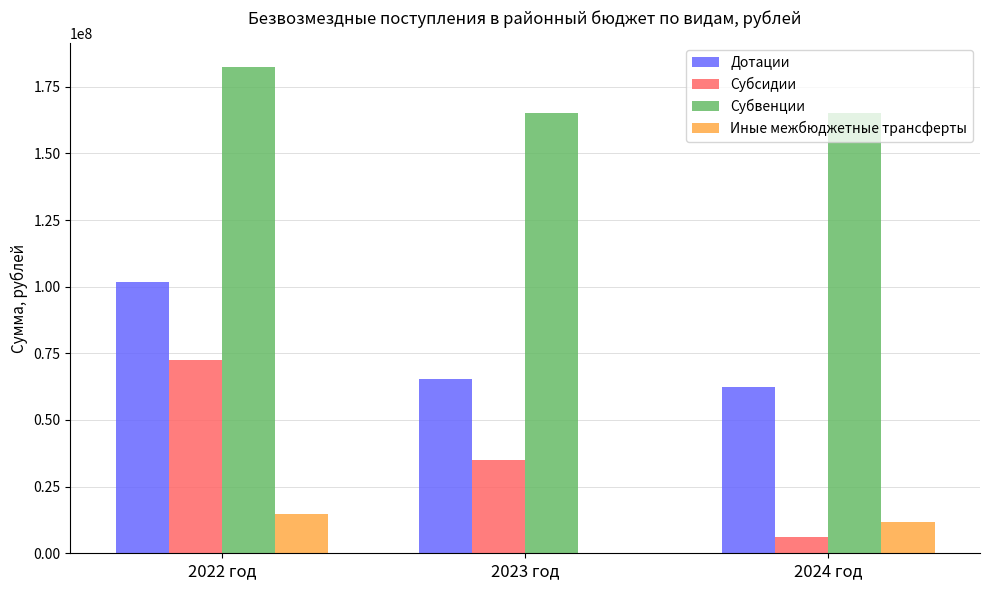

Which series has the largest total across all categories?

Субвенции